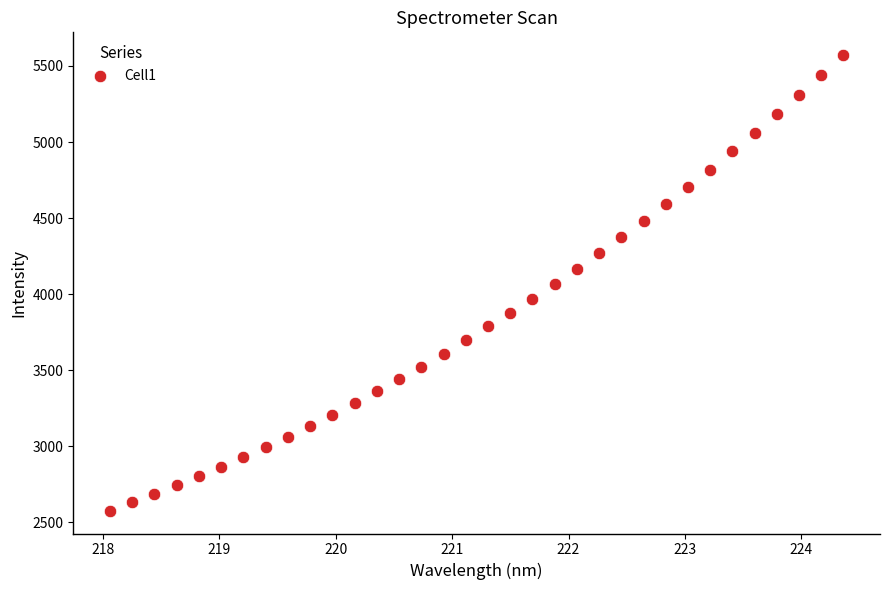

What is the range of Y values (max minus min)?

2993.6